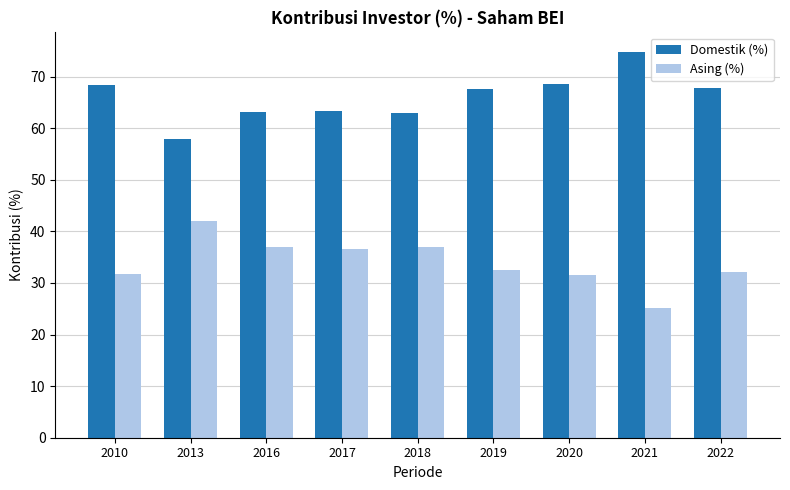

At which category does the chart reach its minimum across all series?

2021